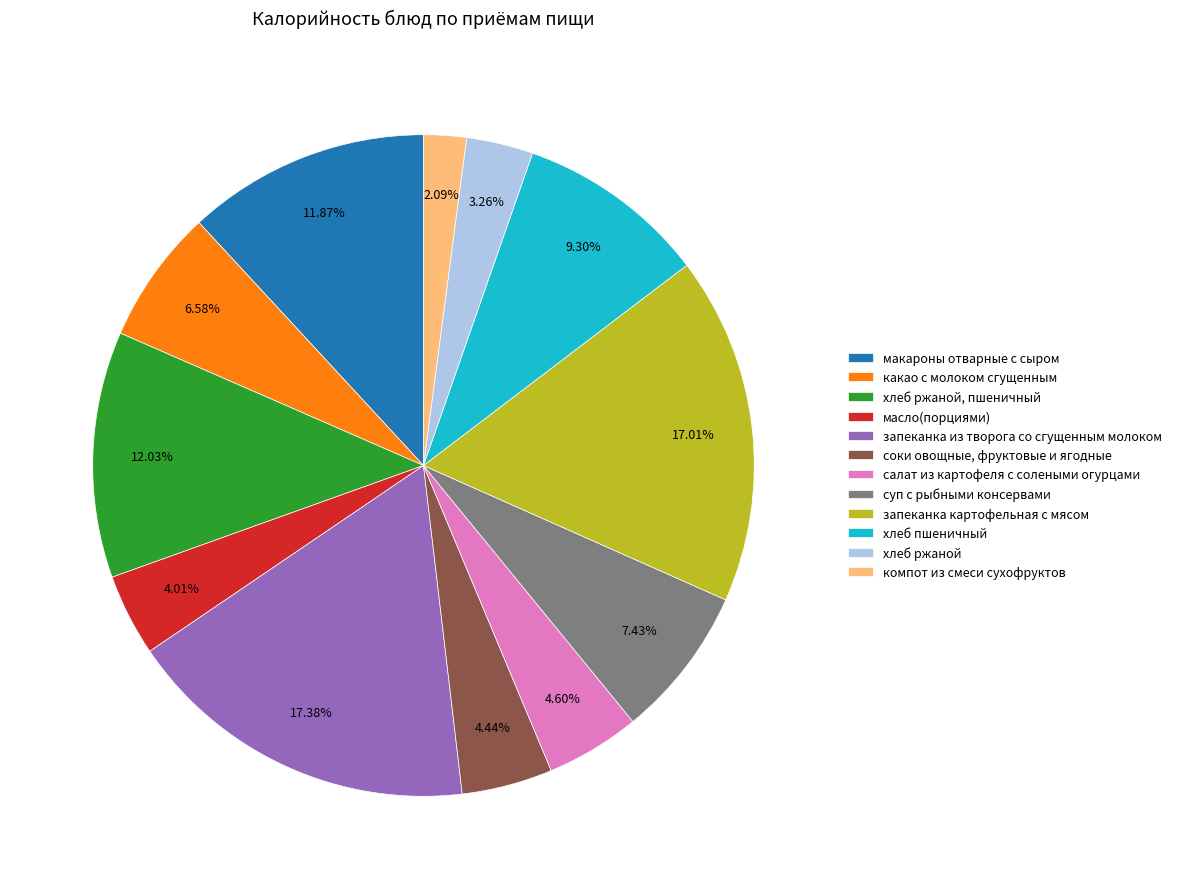

How much of the chart is everything except какао с молоком сгущенным?

93.4%